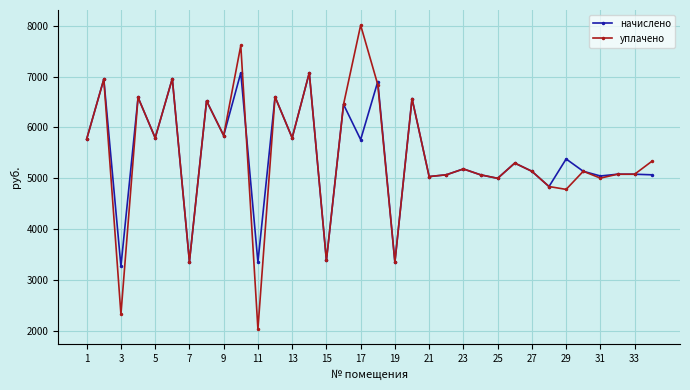

At how many categories does at least one series exceed 3044?

34